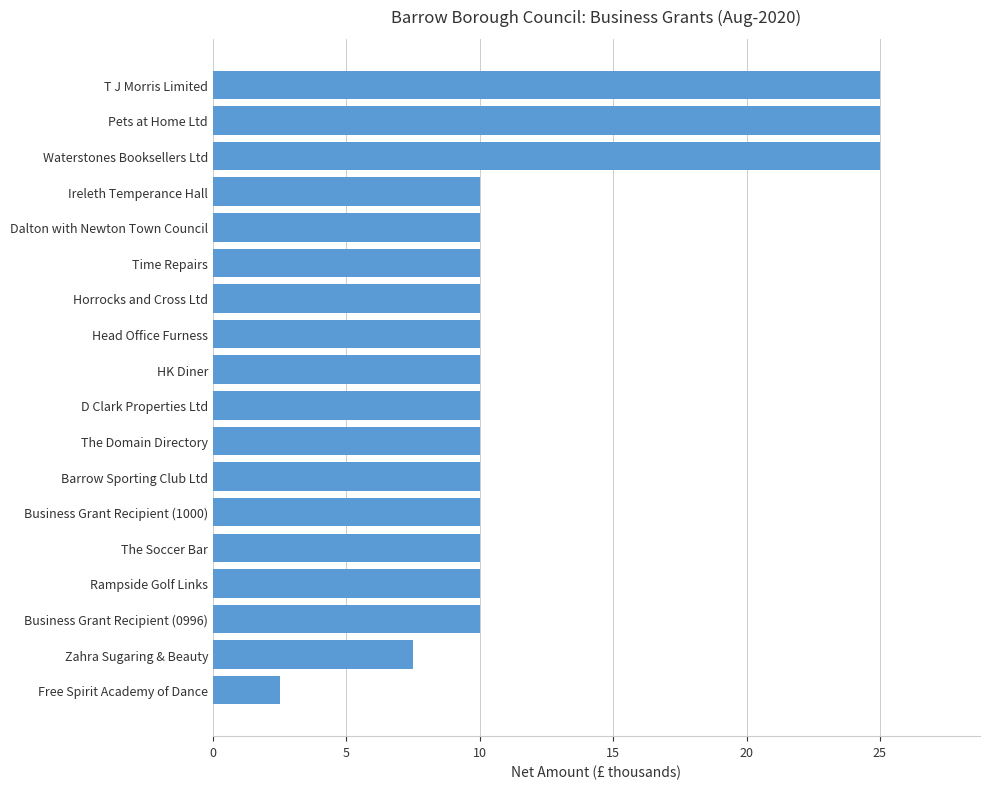

Reading top to bottom, list all the values displayed in this chart.

25.0	25.0	25.0	10.0	10.0	10.0	10.0	10.0	10.0	10.0	10.0	10.0	10.0	10.0	10.0	10.0	7.5	2.5